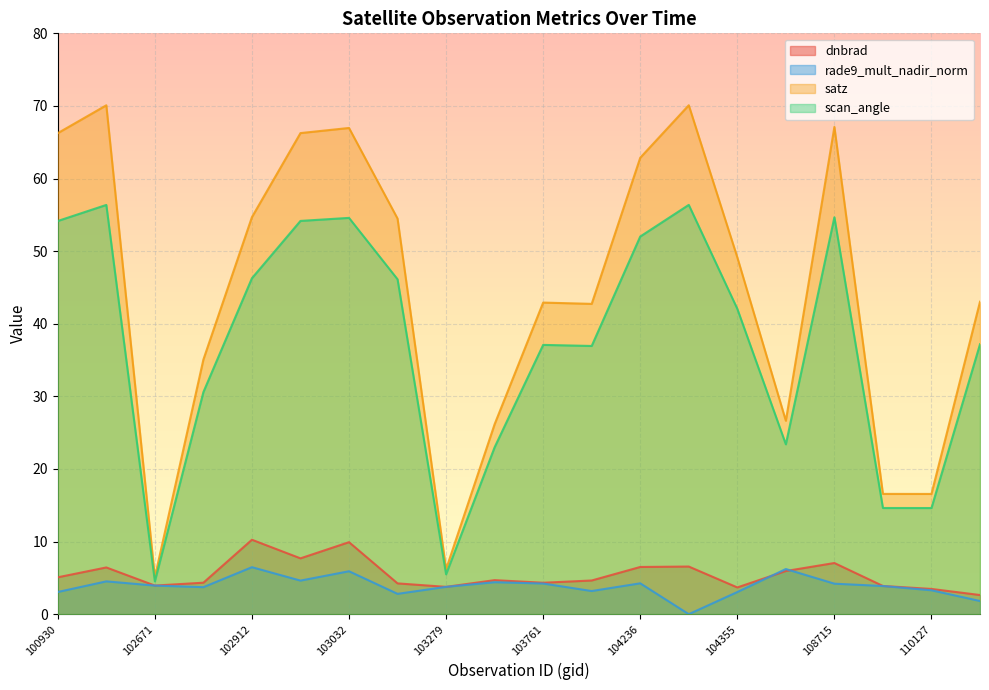

Read the rade9_mult_nadir_norm value at 104236.

4.3